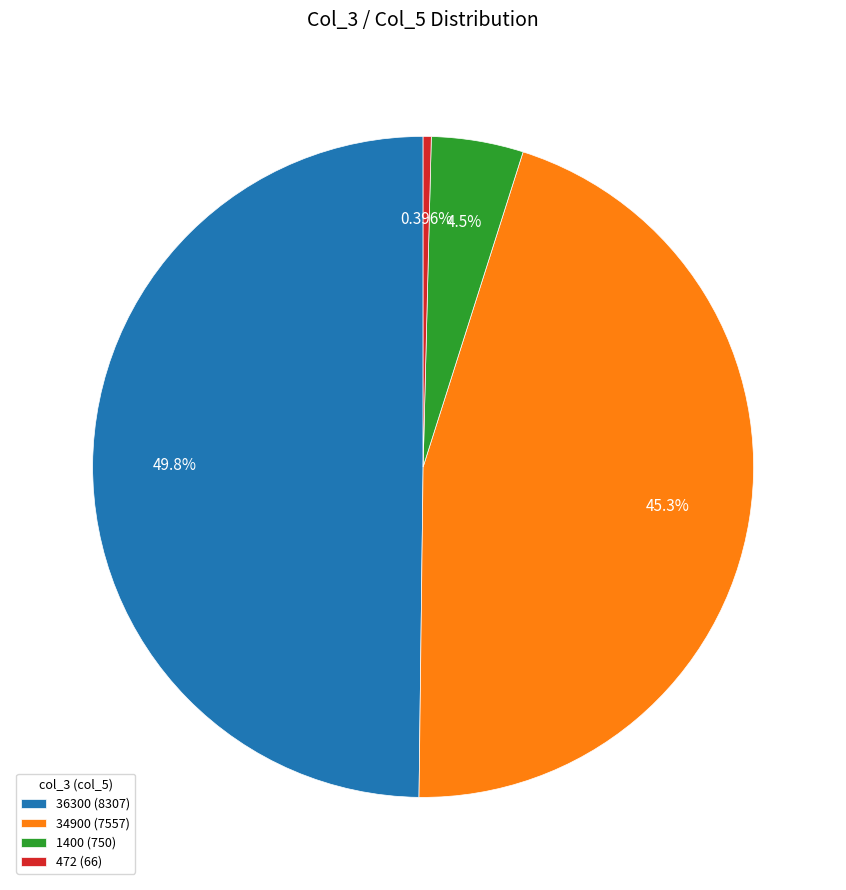

Combined, do 34900 and 1400 account for over 50%?

No